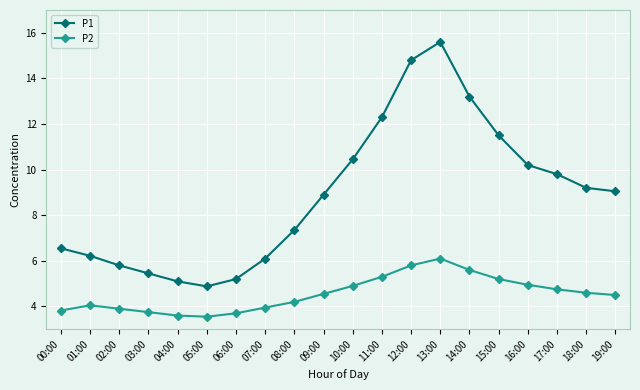

Between 00:00 and 05:00, which series saw the biggest shift?

P1